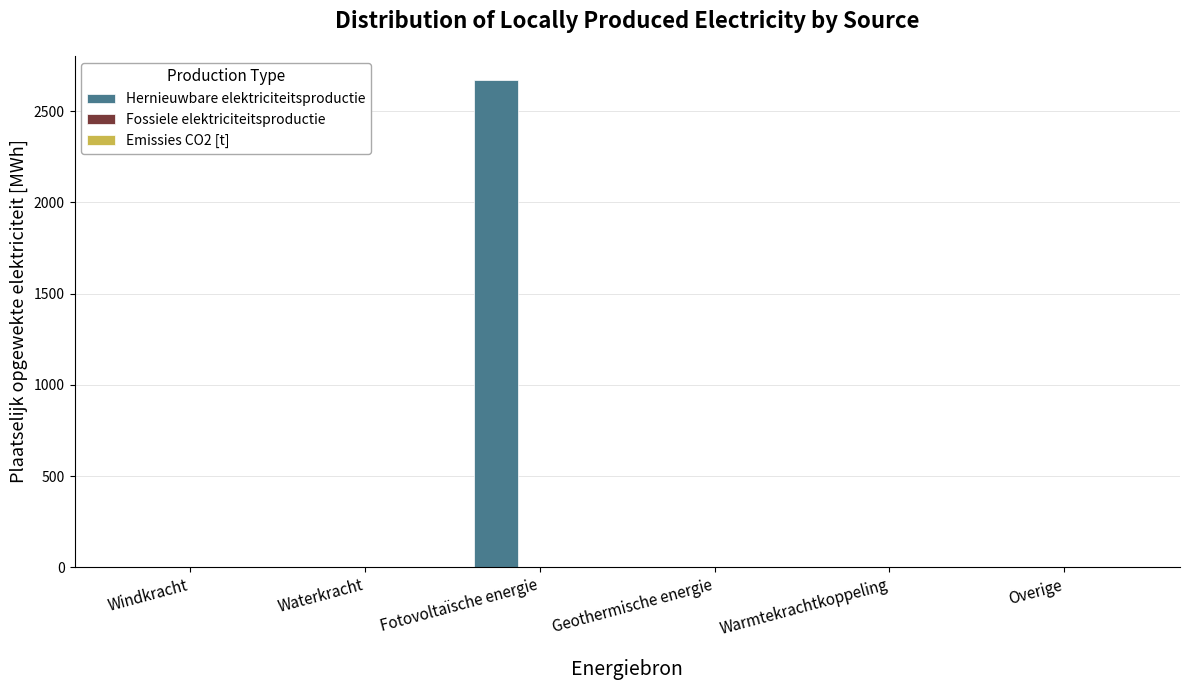

True or false: the data shows 865.5 at Geothermische energie.

False